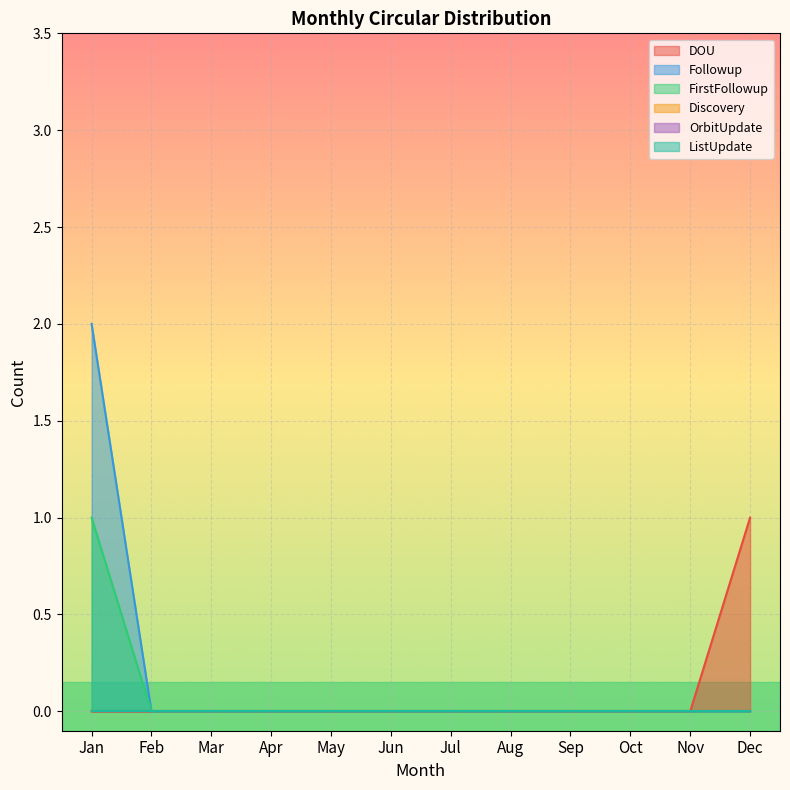

How many data points does each series have?

12